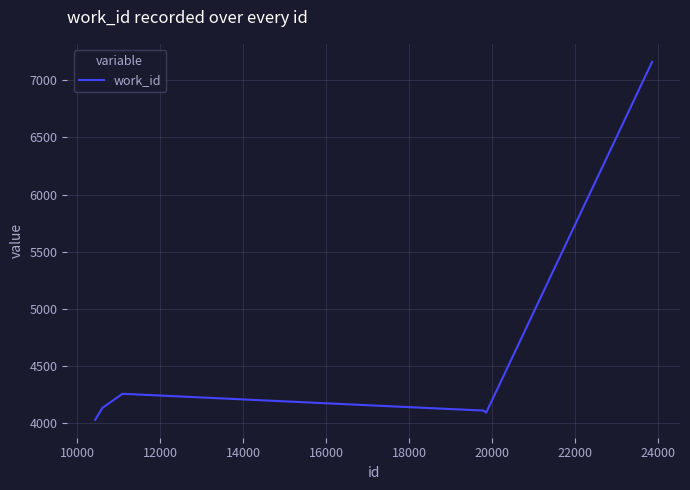

What is the maximum value shown in the chart?

7163